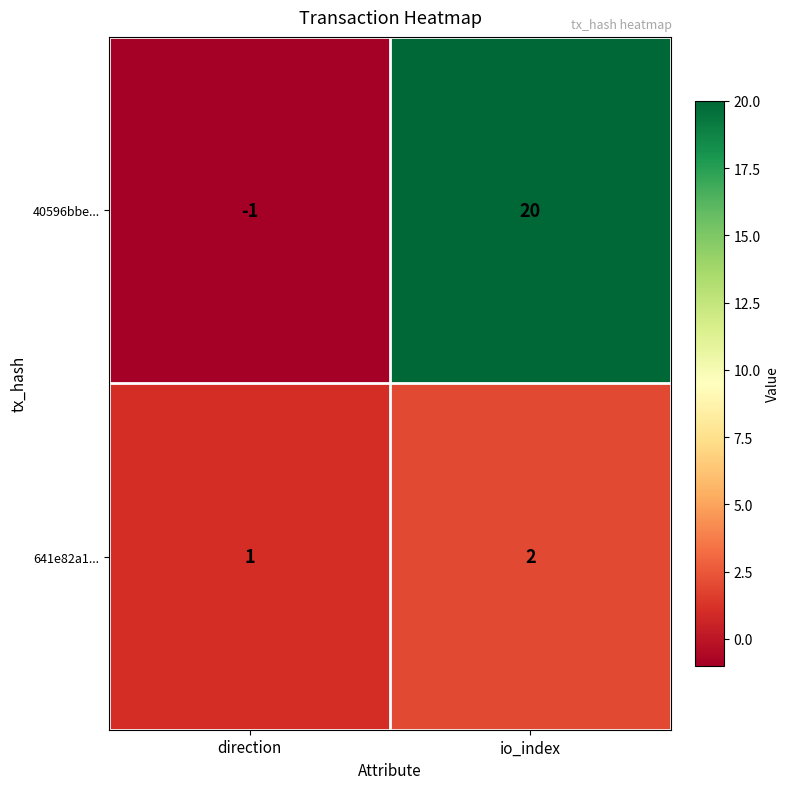

Rank the series by their maximum value, from lowest to highest.

641e82a1..., 40596bbe...